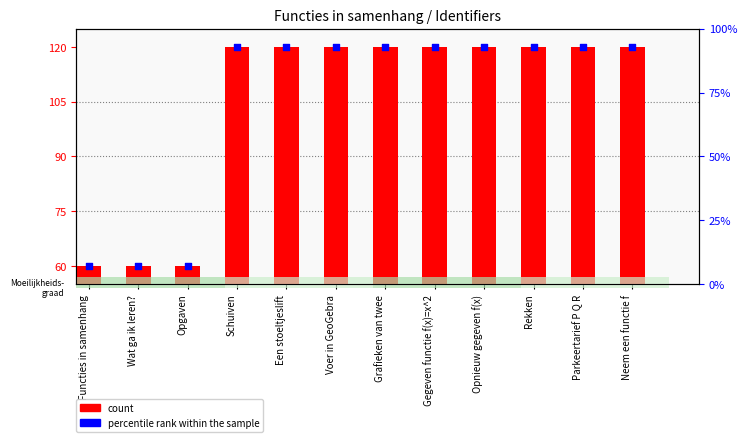

Is the value of percentile rank within the sample at Functies in samenhang greater than the value of count at Gegeven functie f(x)=x^2?

No